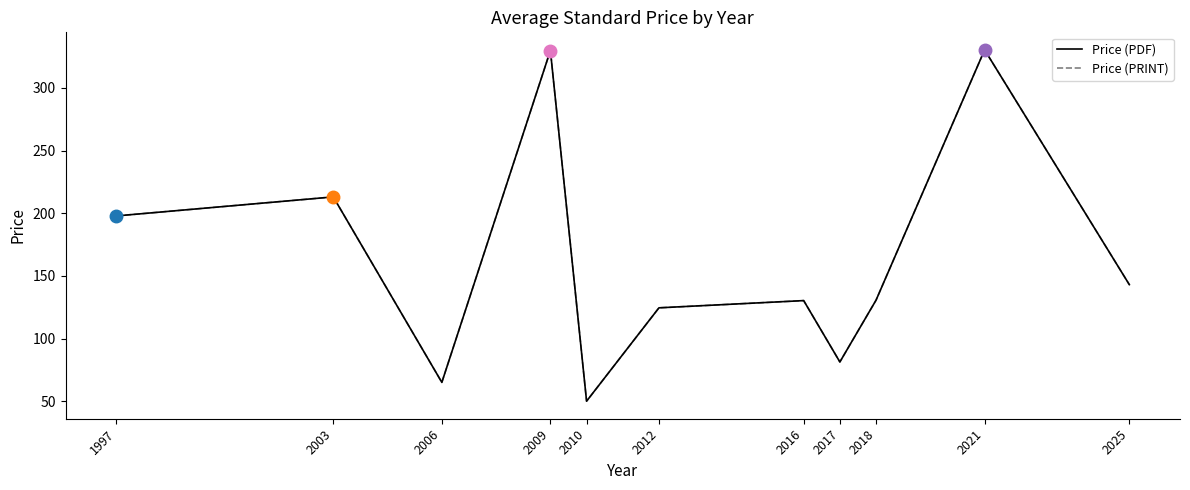

Does the chart display data point markers on the line(s)?

No